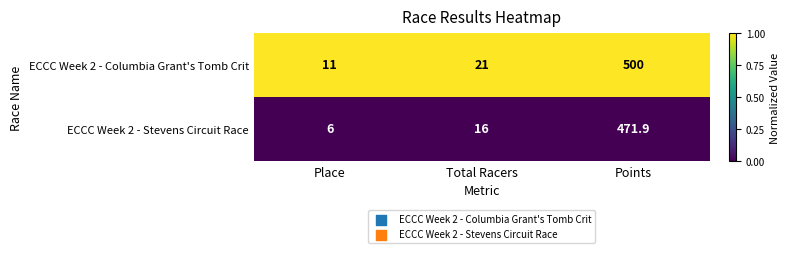

List the series in order of their overall mean, highest first.

ECCC Week 2 - Columbia Grant's Tomb Crit, ECCC Week 2 - Stevens Circuit Race